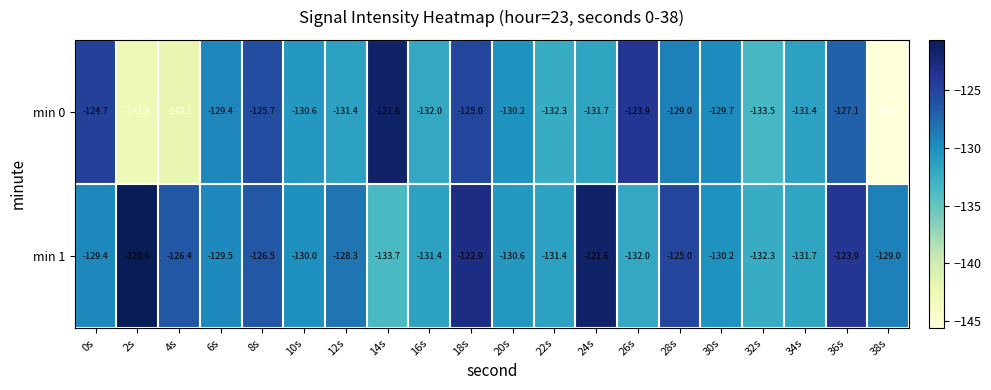

What is the spread (max minus min) of values at 36s?

3.2